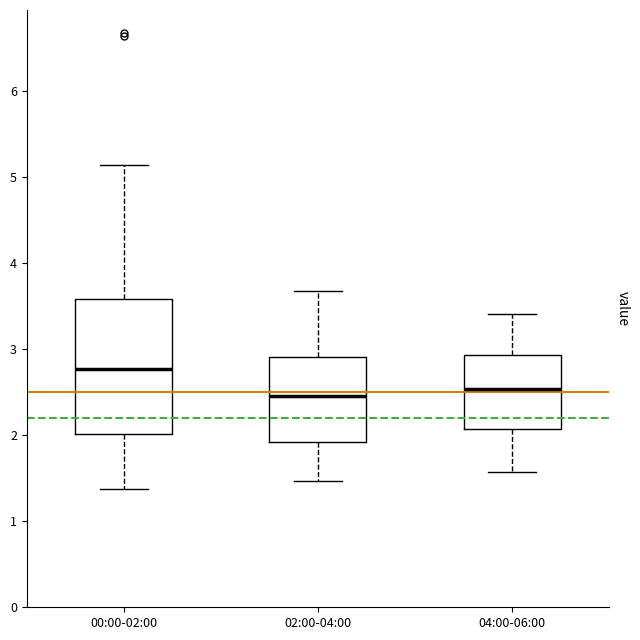

Reading left to right, transcribe this box plot: for each box, give where its median line is, the range the box spans, and where its two whiskers end, as read against the y-axis. The values are not printed on the chart, so give them approximately, as read against the axis.

00:00-02:00: median 2.8, box 2.0 to 3.6, whiskers 1.4 to 5.1
02:00-04:00: median 2.5, box 1.9 to 2.9, whiskers 1.5 to 3.7
04:00-06:00: median 2.5, box 2.1 to 2.9, whiskers 1.6 to 3.4